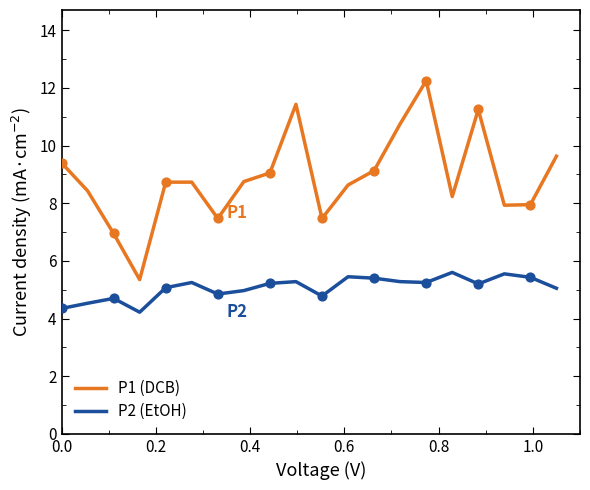

Which series has the widest spread of values?

P1 (DCB)